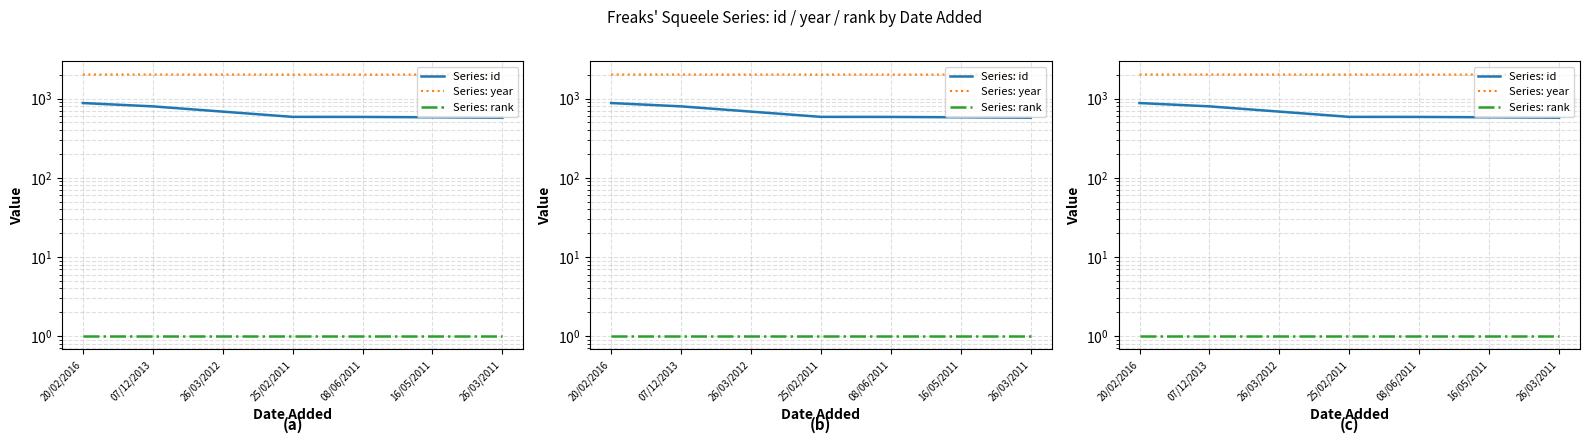

Which series has the largest total across all categories?

Series: year